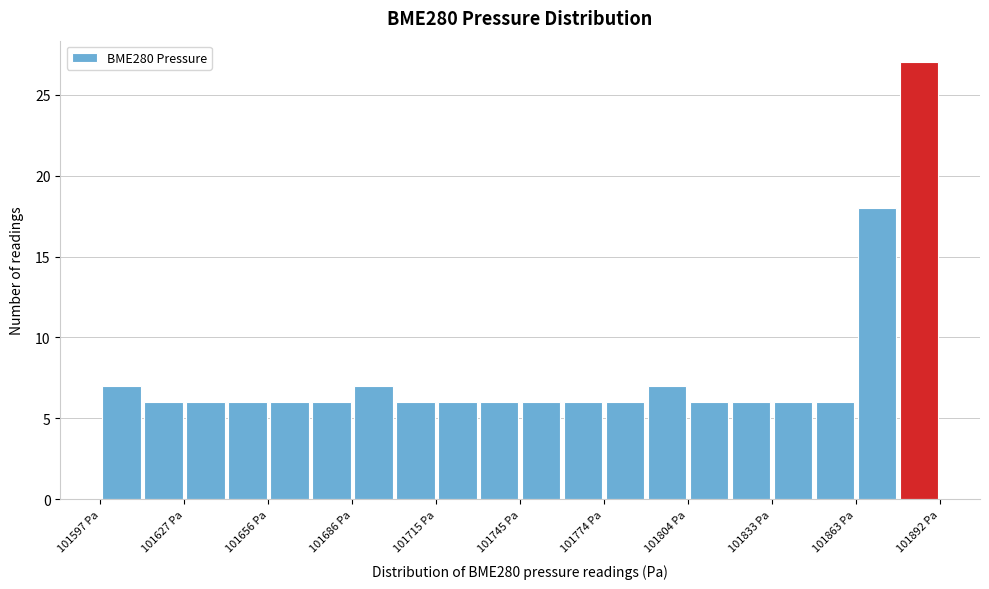

Around what value on the x-axis is the tallest bar? Give the approximate position of its centre, as read against the axis.

101885